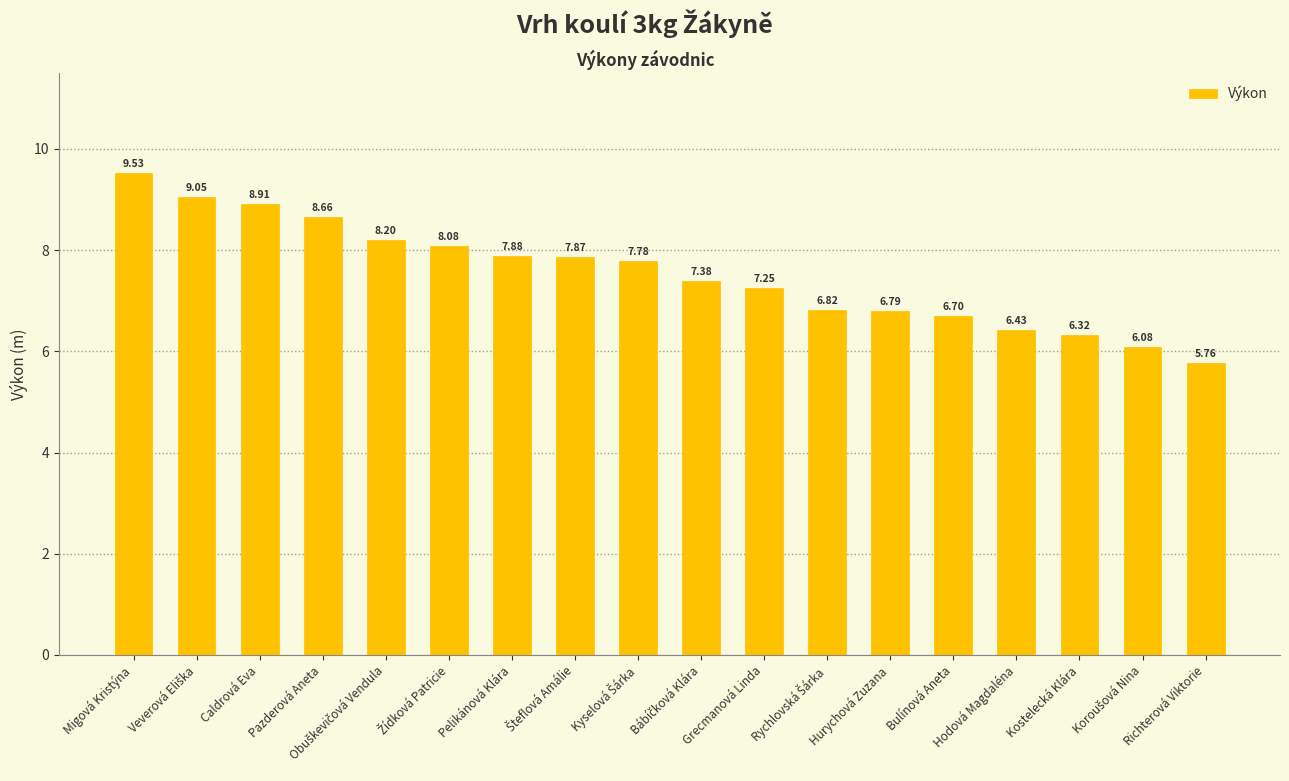

What is the label of the 12th bar from the right?

Pelikánová Klára